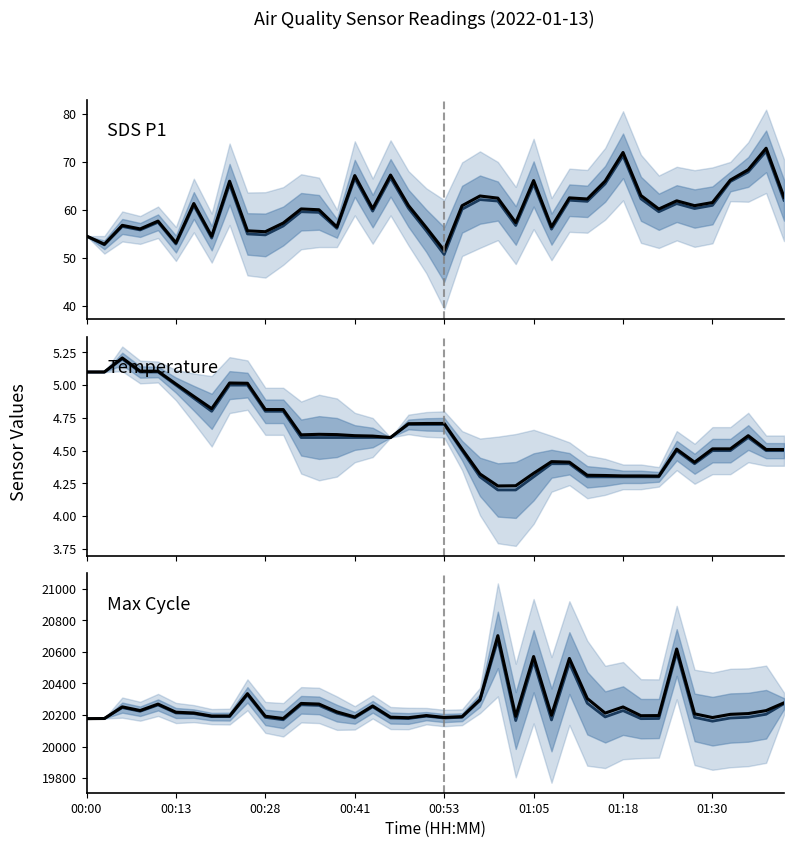

Is it true that Max Cycle (main) equals 28453.5 at 23?

False